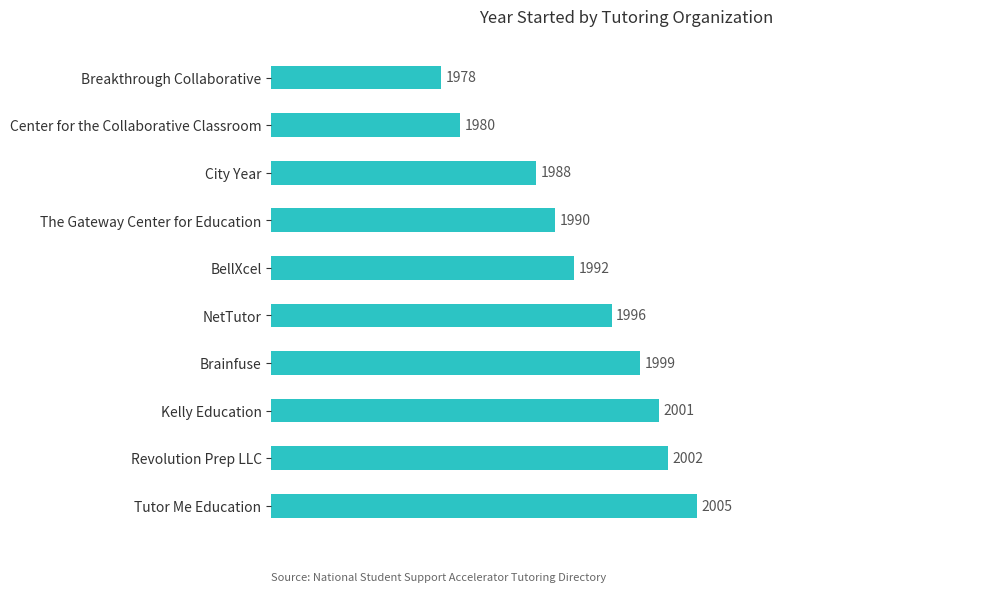

Between BellXcel and Brainfuse, which is larger?

Brainfuse